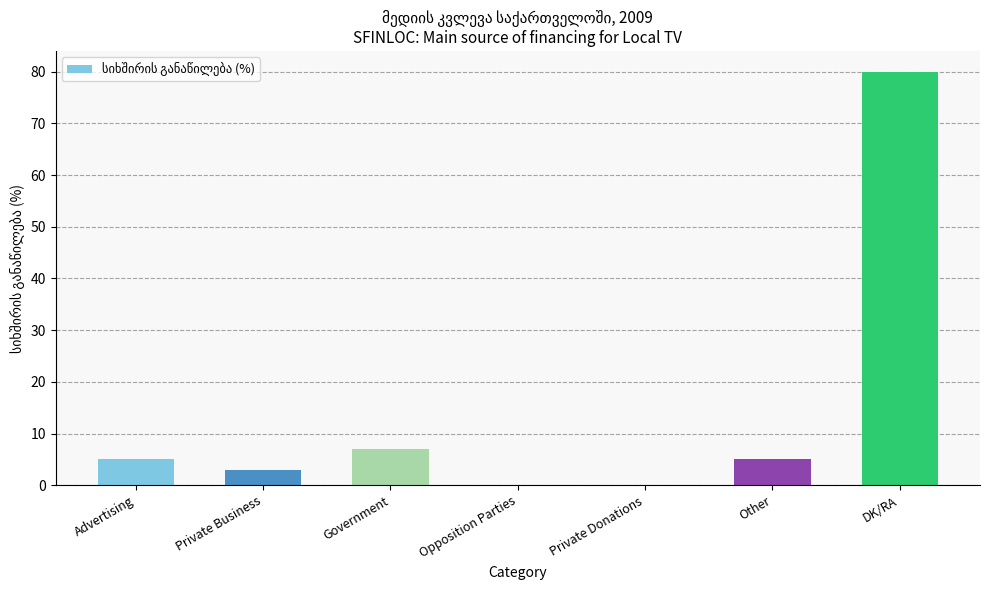

The chart shows a value of 80 at DK/RA. True or false?

True